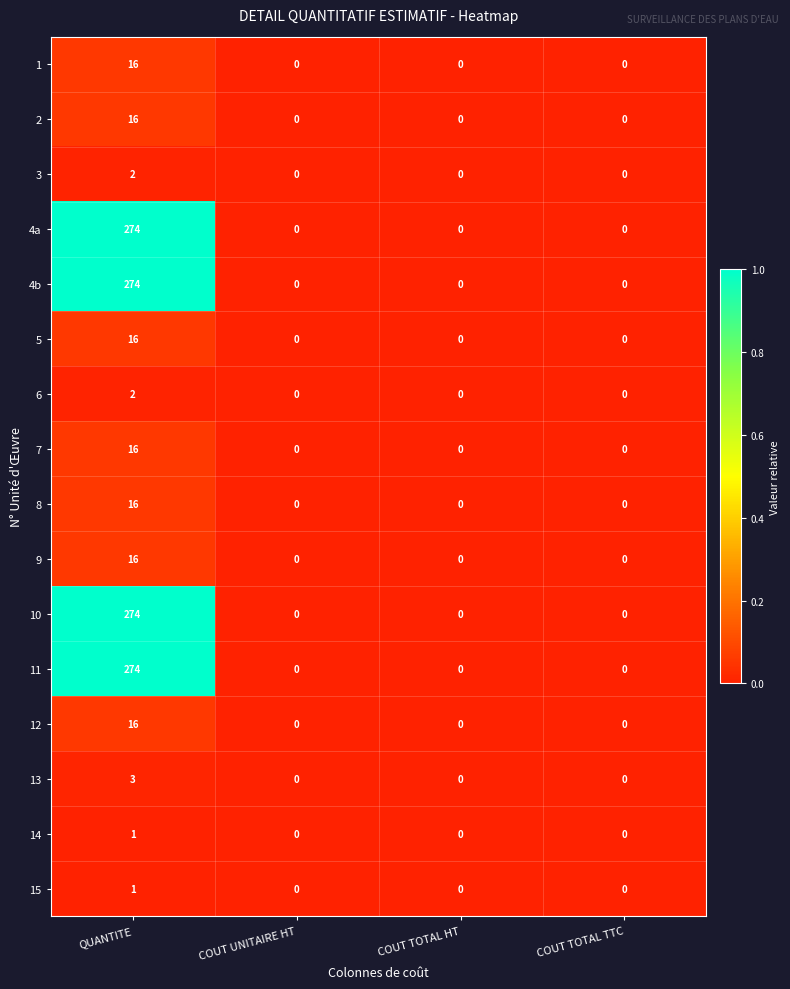

What is the difference between the highest and lowest values at QUANTITE?

273